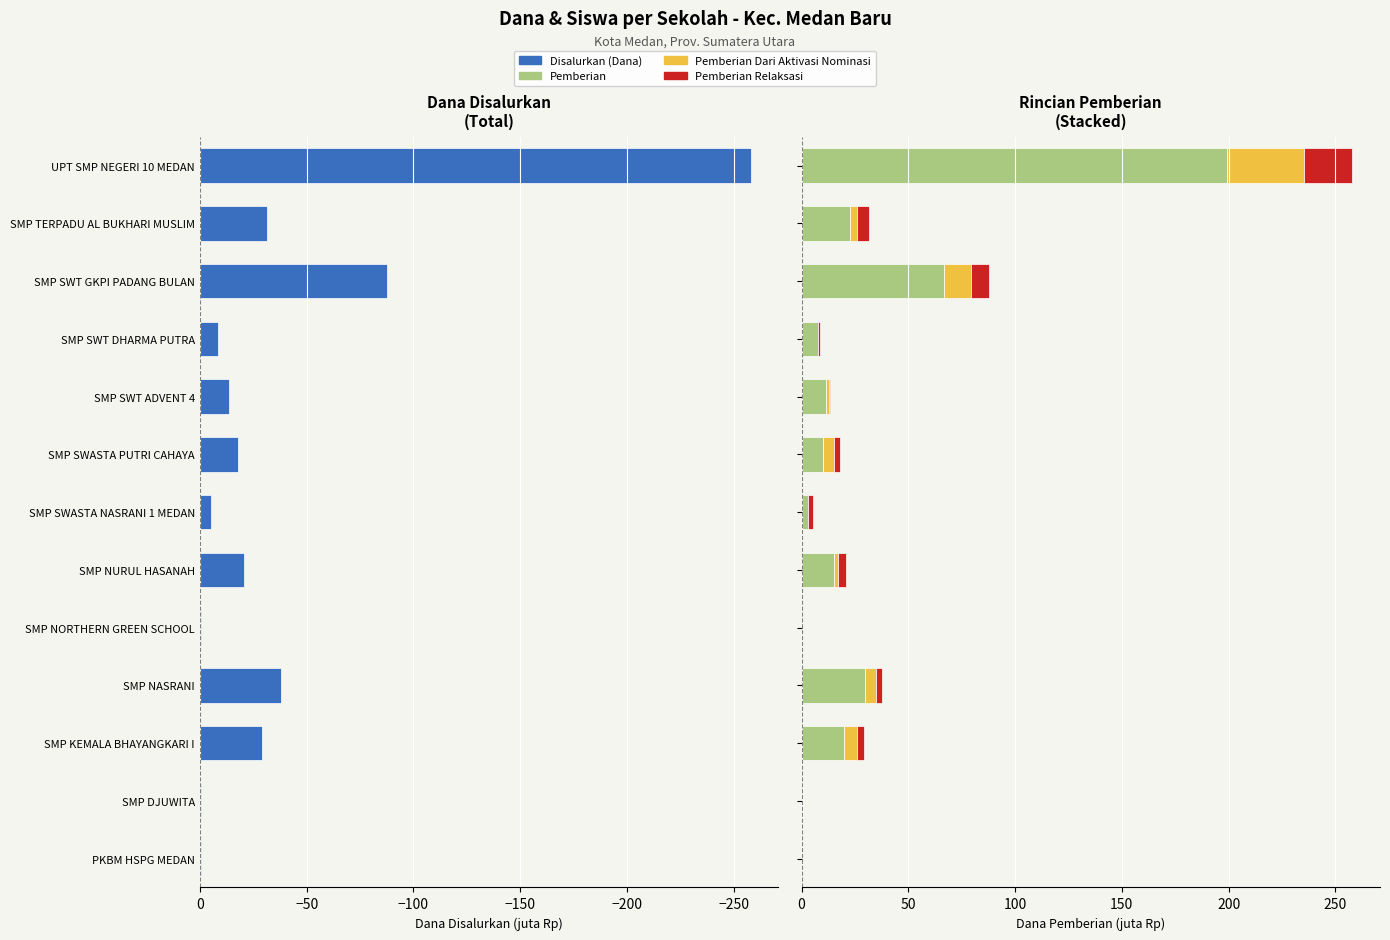

Are the bars grouped side by side (vs. stacked)?

Yes